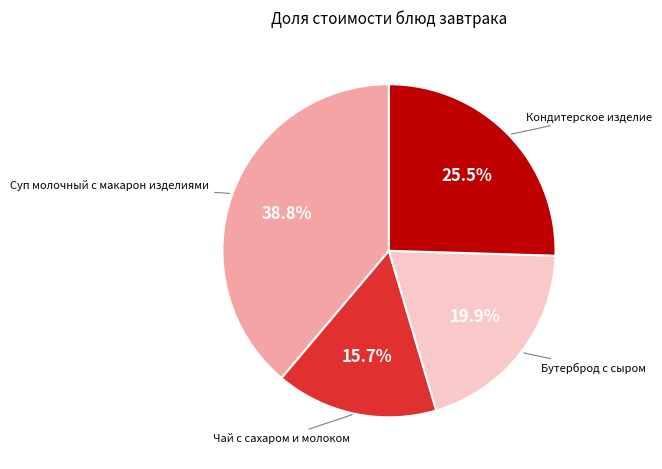

Is there any slice that represents more than half of the pie?

No